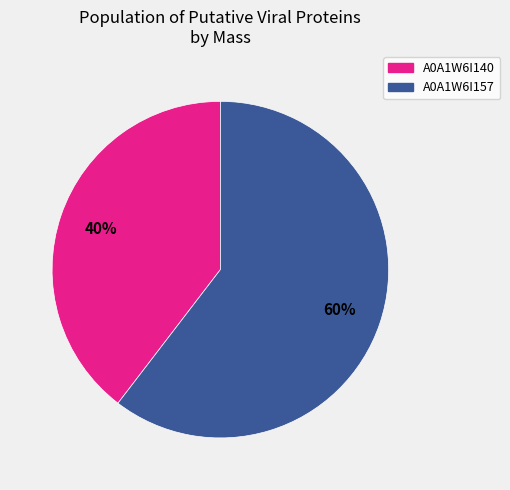

Count the number of slices in the pie.

2